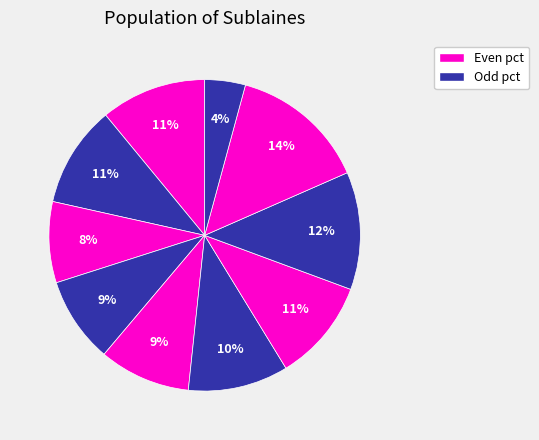

How many segments does this pie chart have?

10